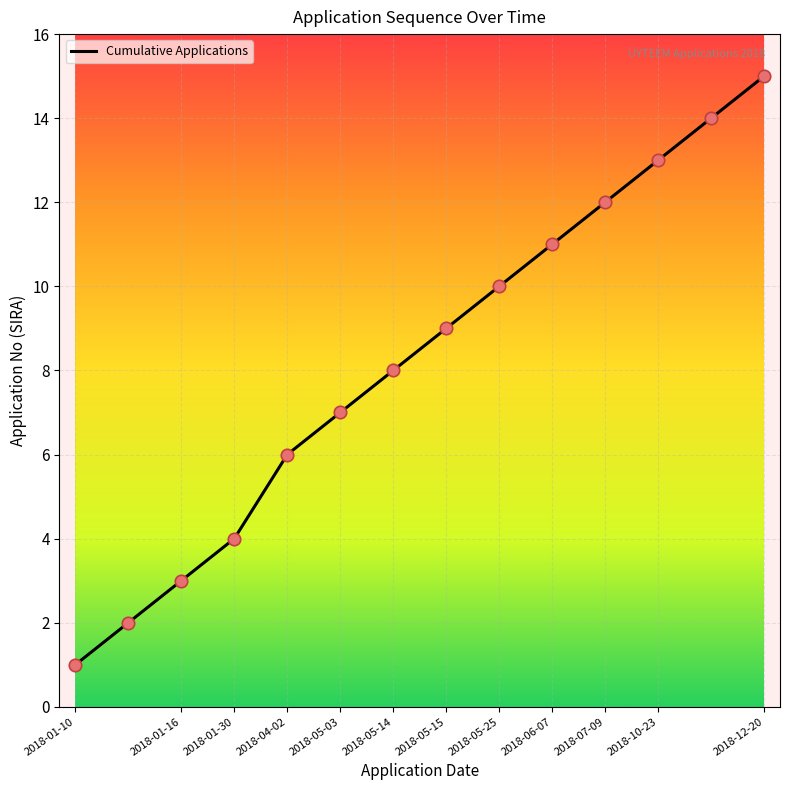

What is the maximum value shown in the chart?

15